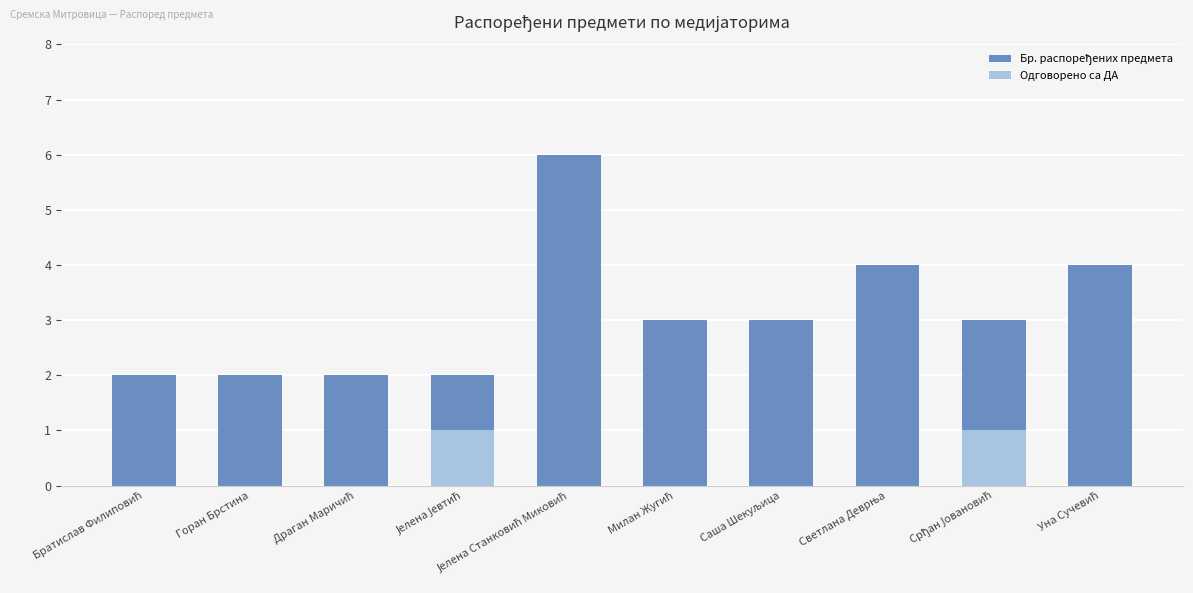

What is the difference between the maximum and minimum values in the Бр. распоређених предмета series?

4